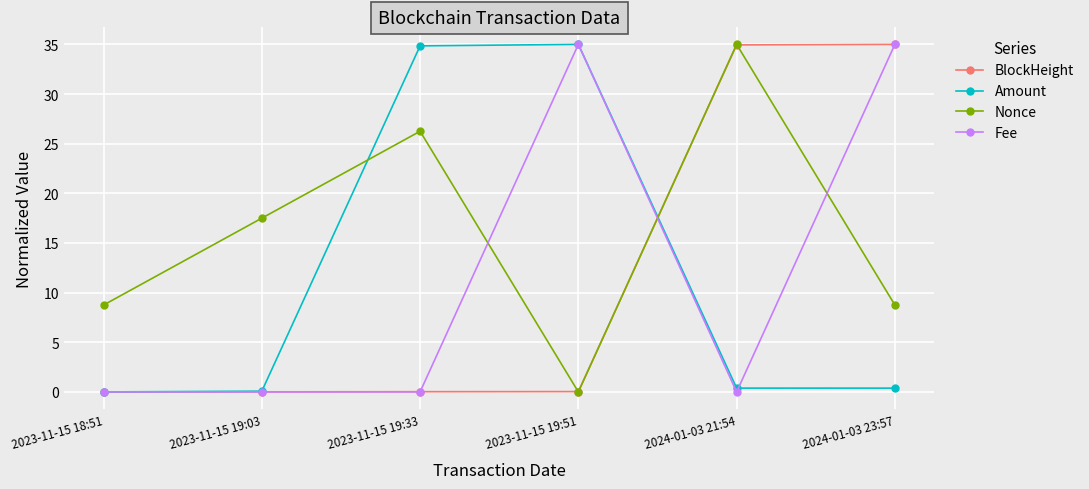

True or false: BlockHeight has a value of 0.0 at 2023-11-15 19:03.

True